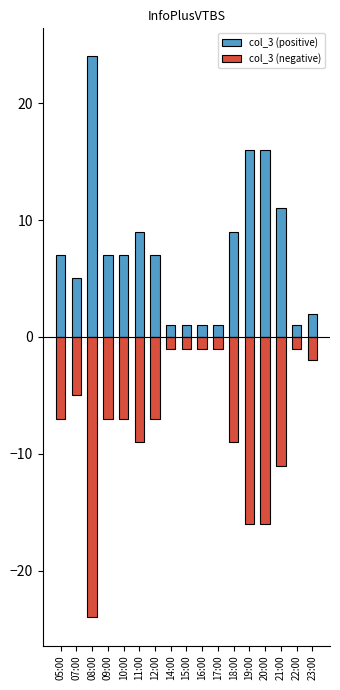

What is the difference between the maximum and second lowest values in the col_3 (positive) series?

23